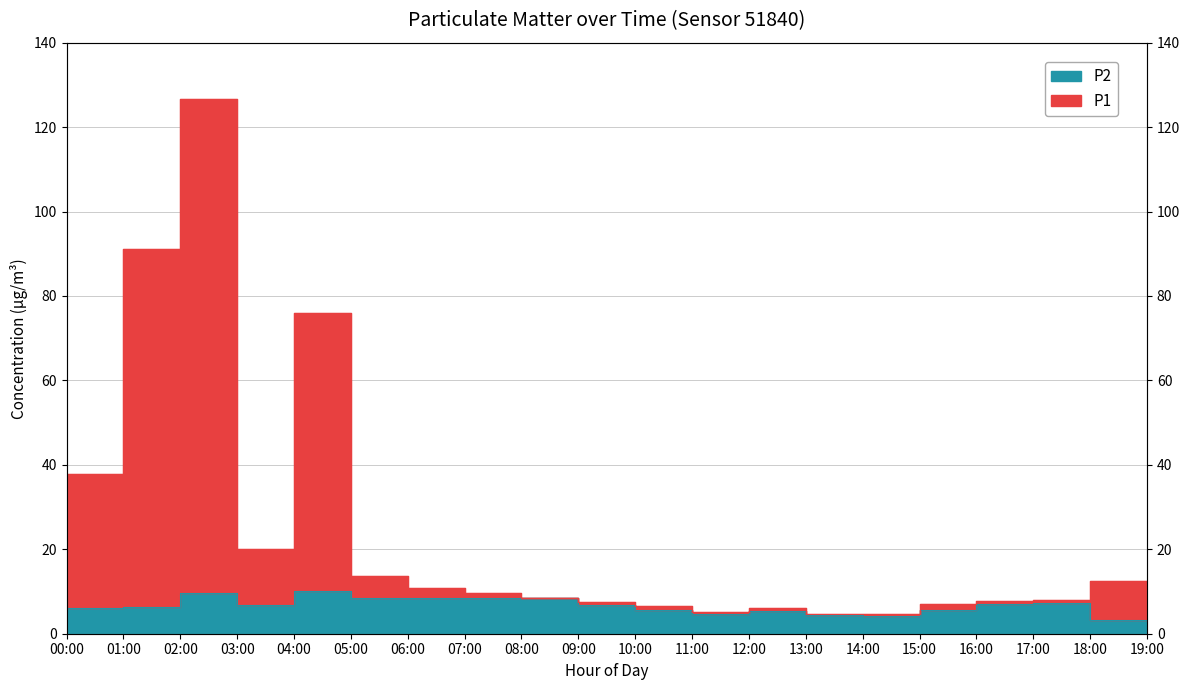

What is the label of the 2nd point from the left?

01:00